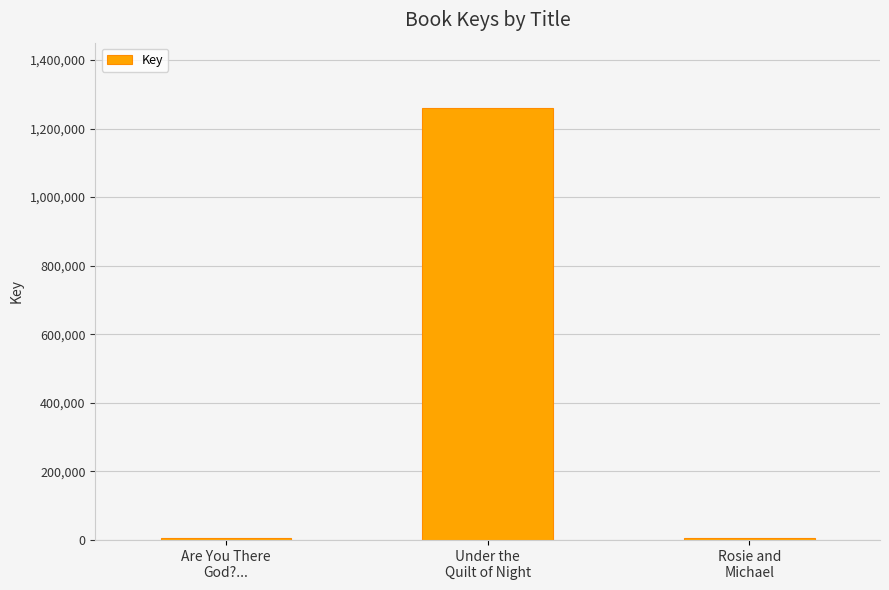

At which label does the data first exceed 7417?

Under the
Quilt of Night